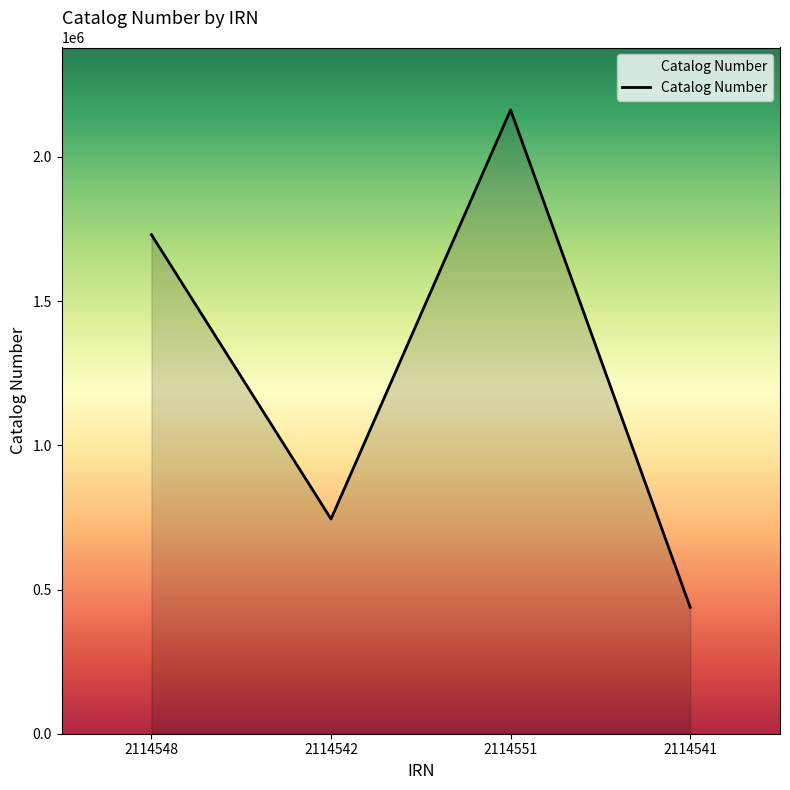

How many lines are shown in the chart?

1